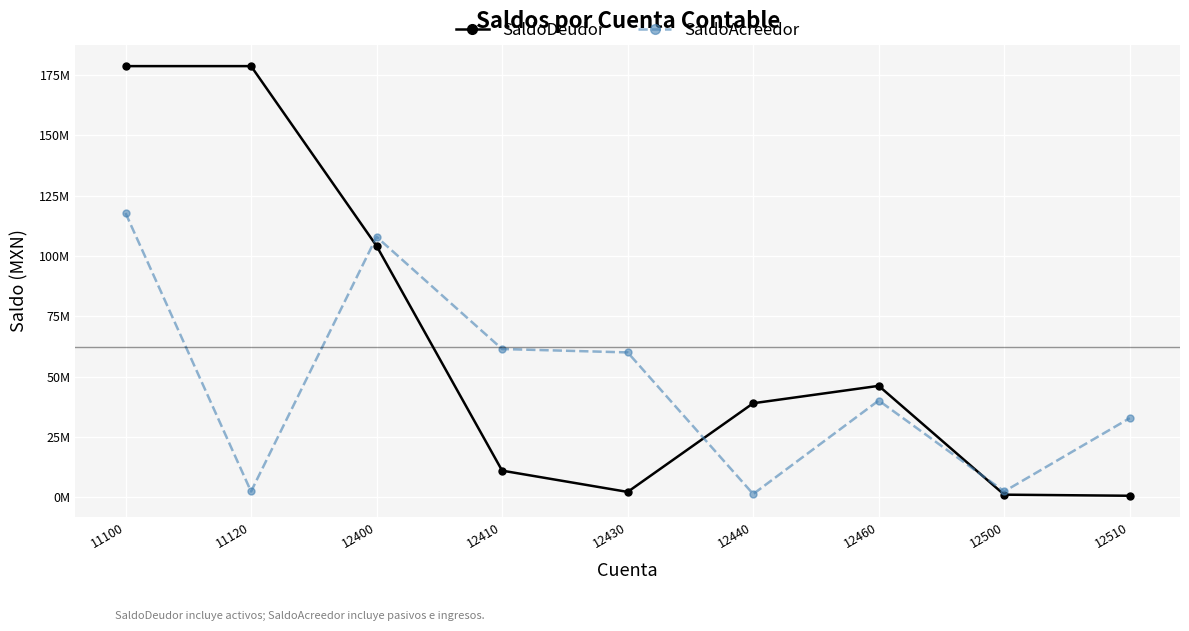

What is the average value of the SaldoAcreedor series?

47381522.5